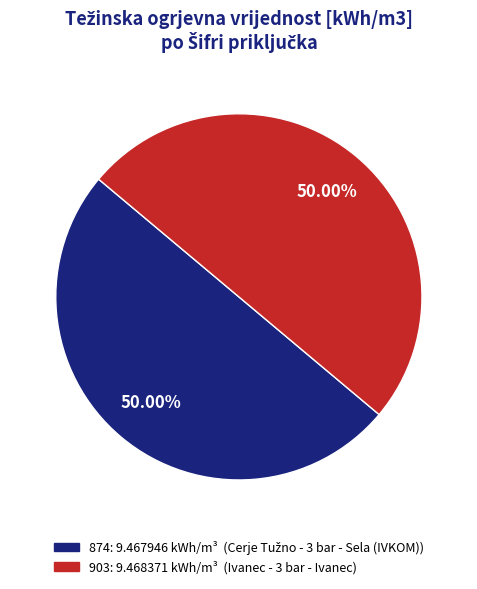

Do 874 and 903 together represent more than half of the pie?

Yes